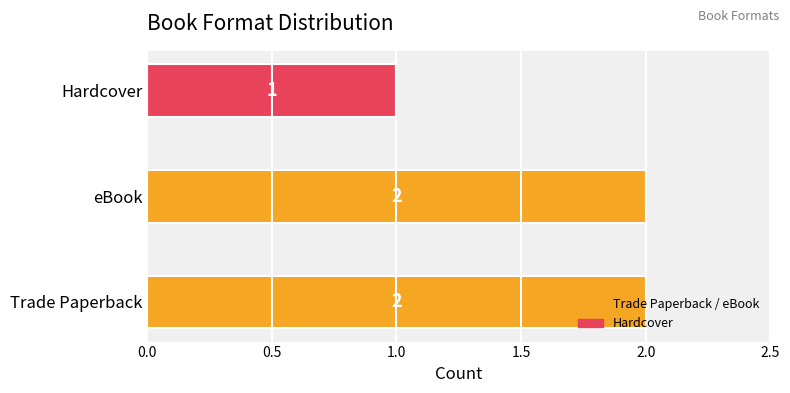

What is the ratio of the value at Trade Paperback to the value at Hardcover?

2.0